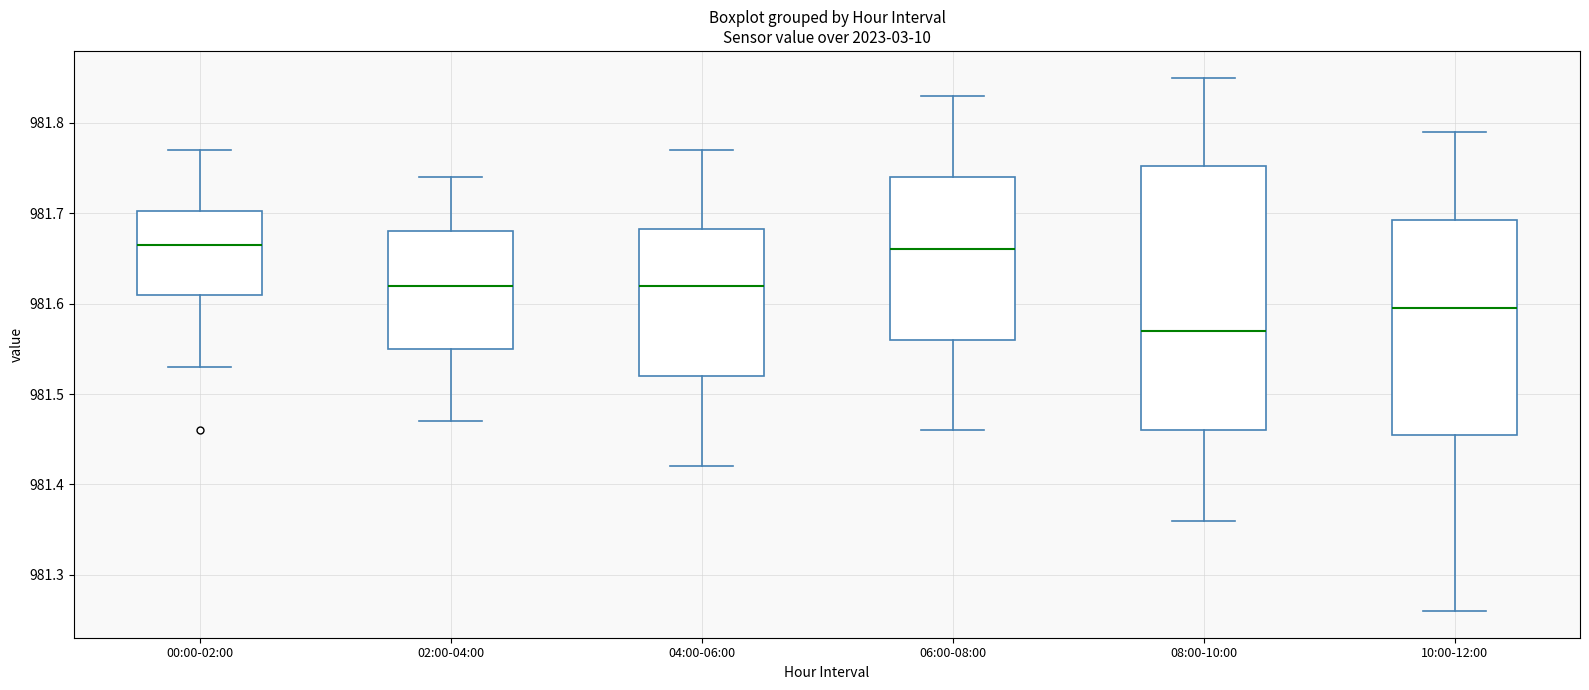

Reading left to right, read every box against the y-axis: the position of its median line, the range the box covers, and the ends of its whiskers. The values are not printed on the chart, so give them approximately, as read against the axis.

00:00-02:00: median 981.67, box 981.61 to 981.70, whiskers 981.53 to 981.77
02:00-04:00: median 981.62, box 981.55 to 981.68, whiskers 981.47 to 981.74
04:00-06:00: median 981.62, box 981.52 to 981.68, whiskers 981.42 to 981.77
06:00-08:00: median 981.66, box 981.56 to 981.74, whiskers 981.46 to 981.83
08:00-10:00: median 981.57, box 981.46 to 981.75, whiskers 981.36 to 981.85
10:00-12:00: median 981.60, box 981.46 to 981.69, whiskers 981.26 to 981.79